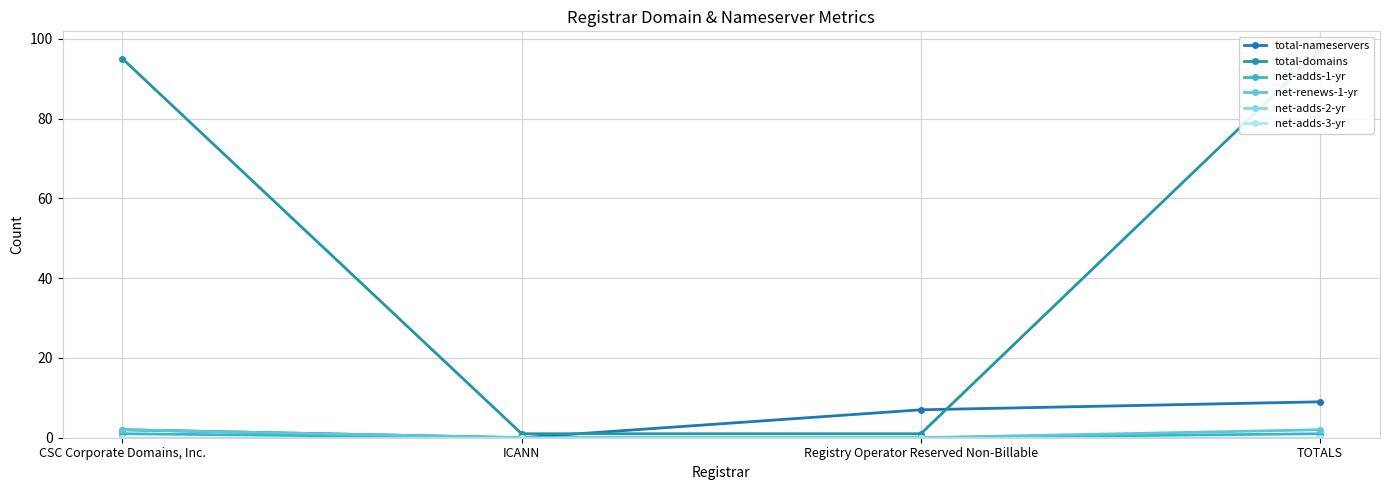

True or false: net-renews-1-yr and net-adds-2-yr cross at least once.

False